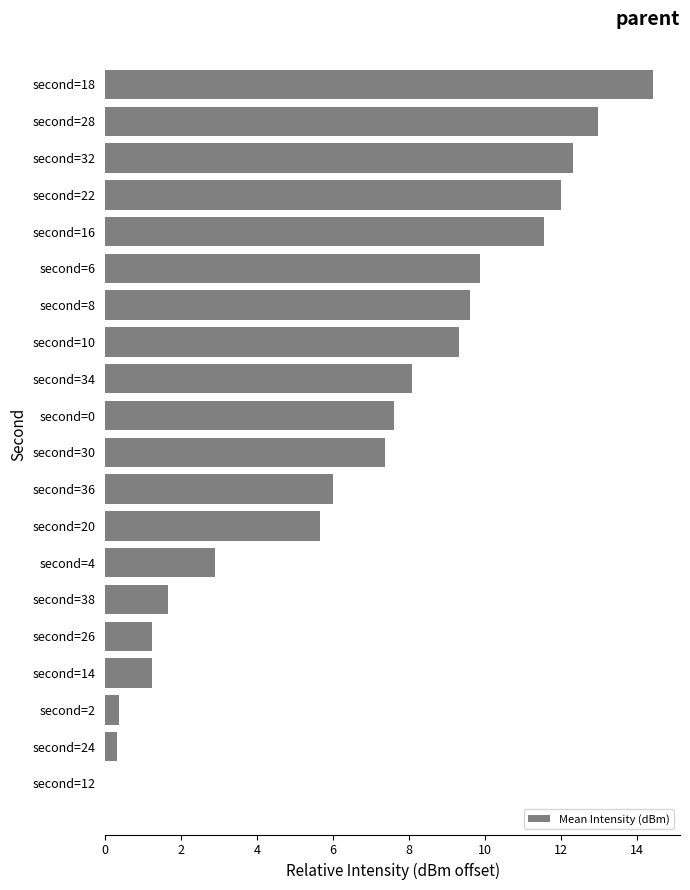

What is the sum of all values?

134.6